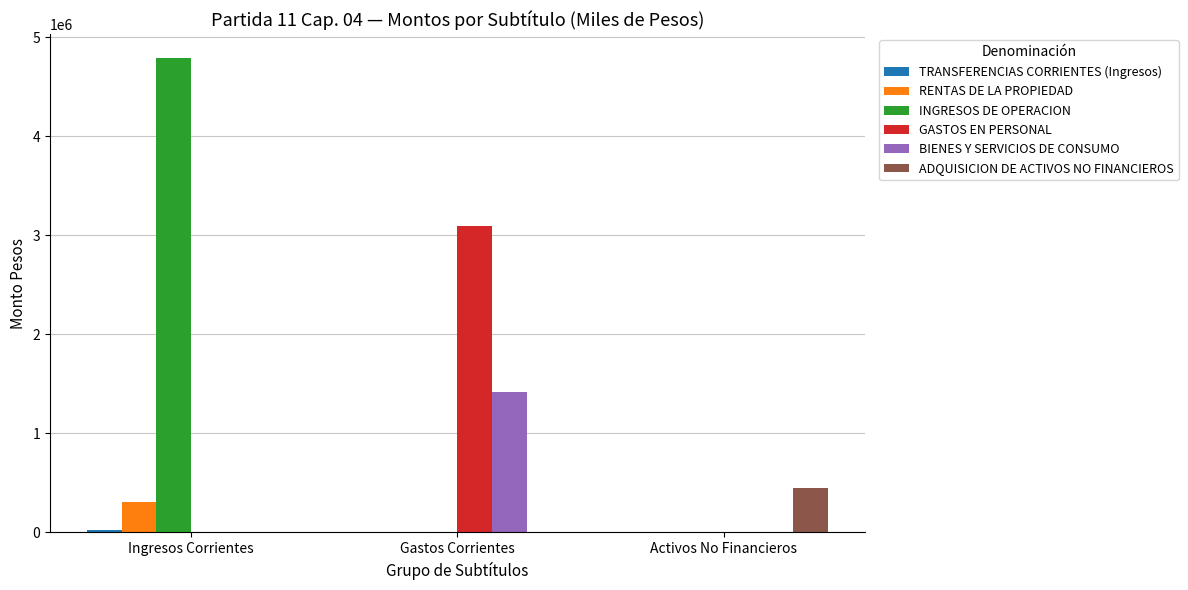

Between Gastos Corrientes and Activos No Financieros, which series saw the biggest shift?

GASTOS EN PERSONAL